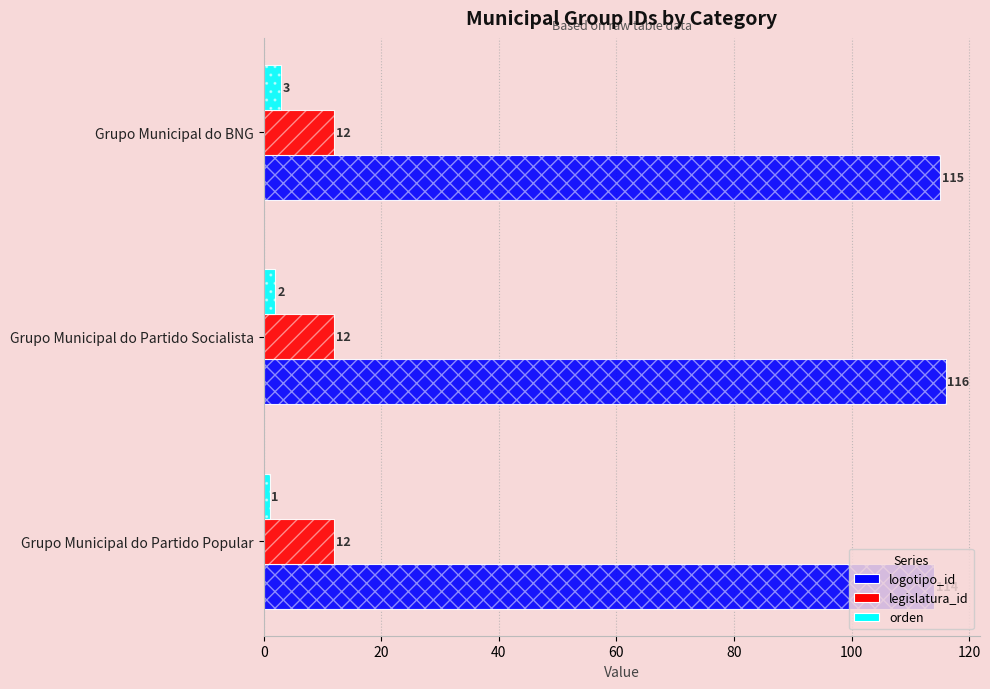

Are the bars grouped side by side (vs. stacked)?

Yes